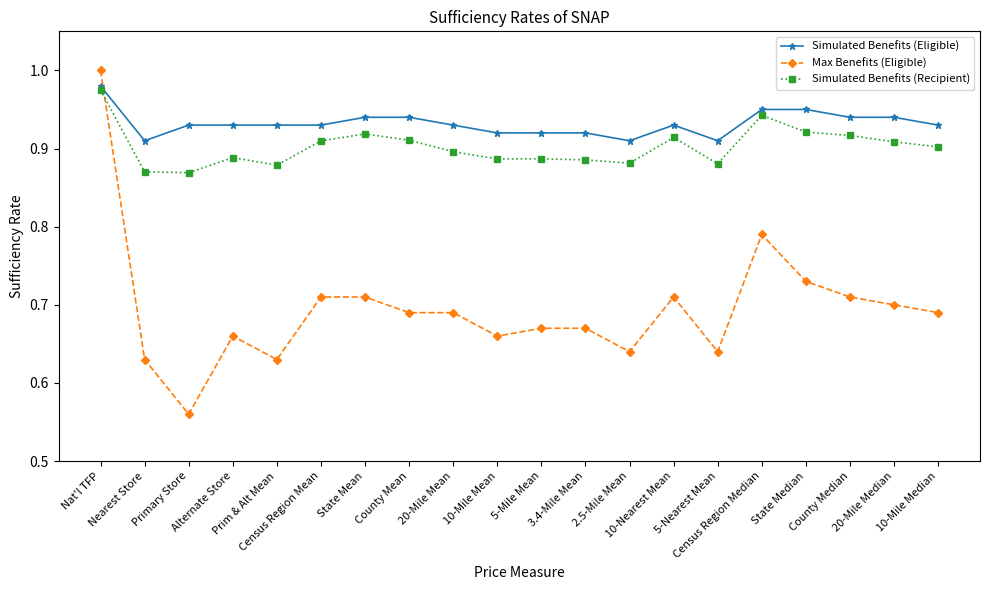

Which series has the widest spread of values?

Max Benefits (Eligible)